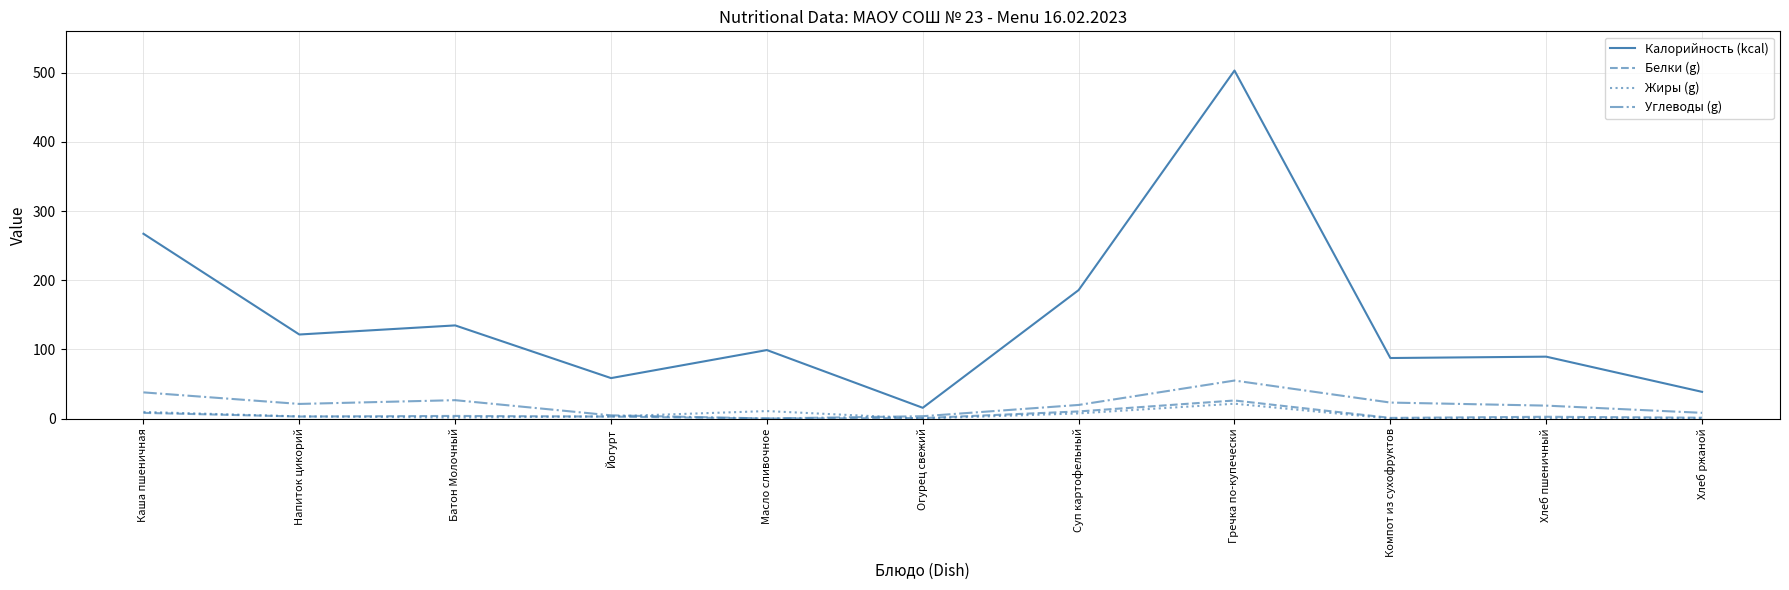

Which series changed the most between Напиток цикорий and Хлеб пшеничный?

Калорийность (kcal)